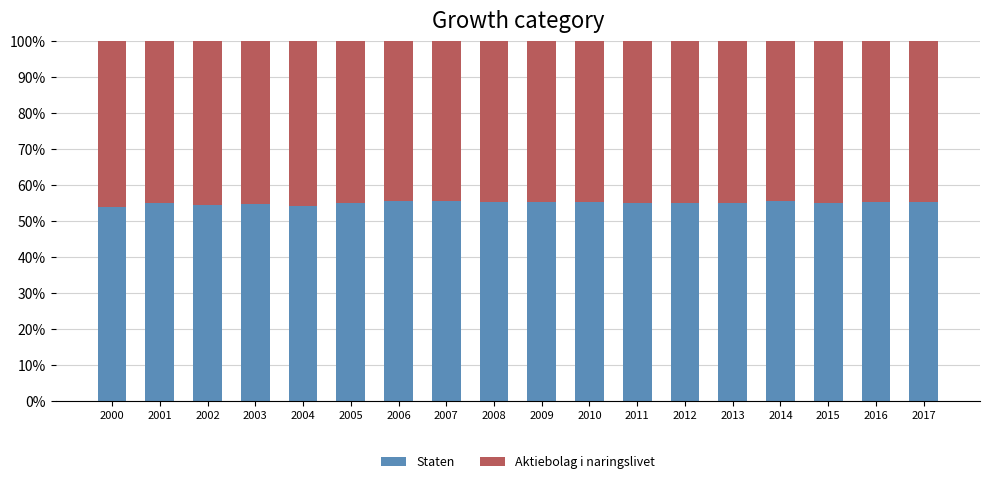

What are all the series names shown in the legend?

Staten, Aktiebolag i naringslivet